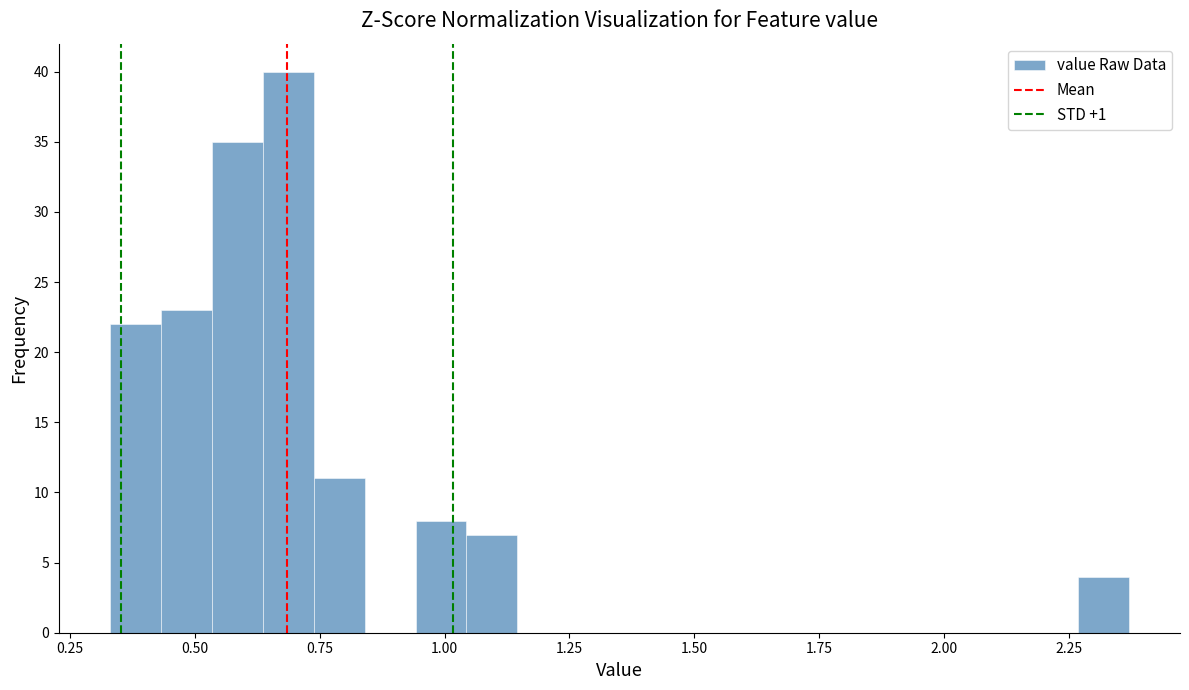

Around what value on the x-axis is the tallest bar? Give the approximate position of its centre, as read against the axis.

0.70